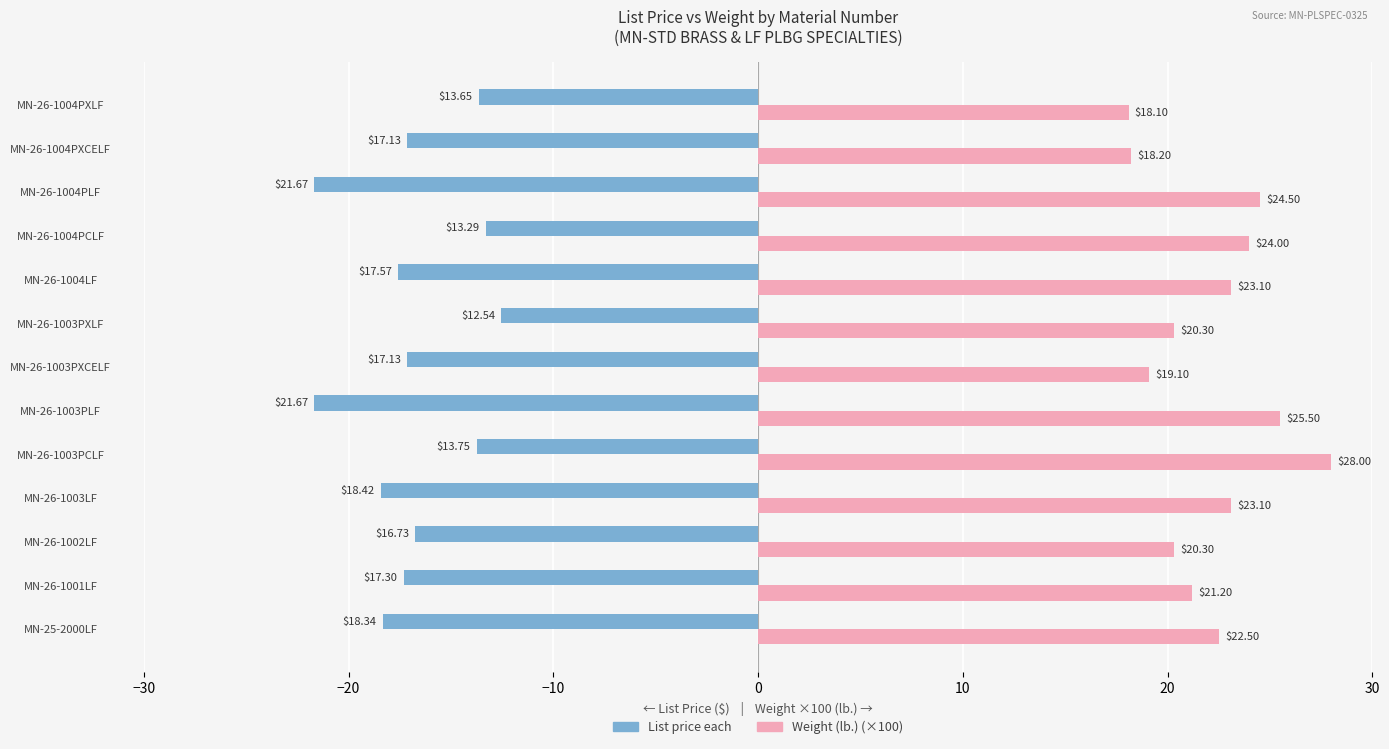

What is the total value across all series at MN-26-1004LF?

5.5